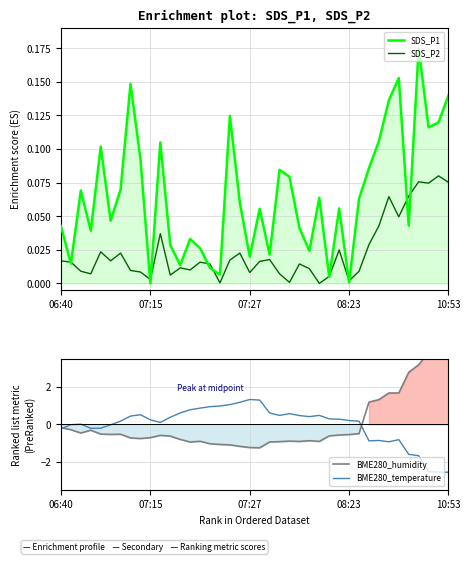

In BME280_temperature, how many points are higher than both neighbors (excluding endpoints)?

7